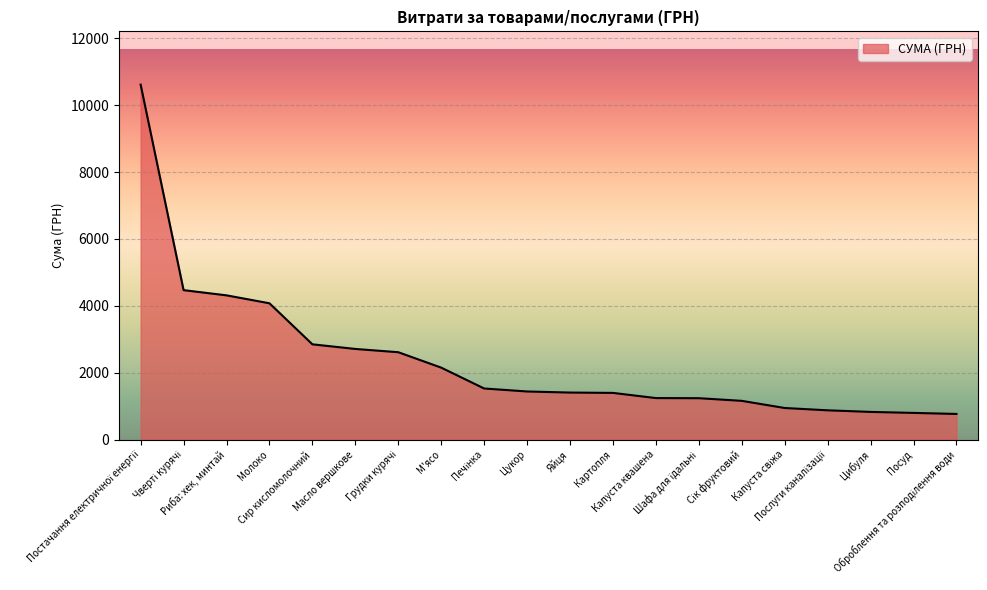

What is the maximum value shown in the chart?

10614.0